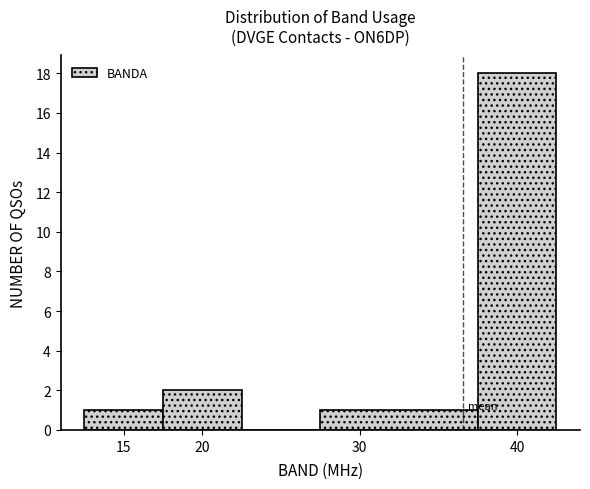

Which range on the x-axis has the tallest bar?

37.5 to 42.5